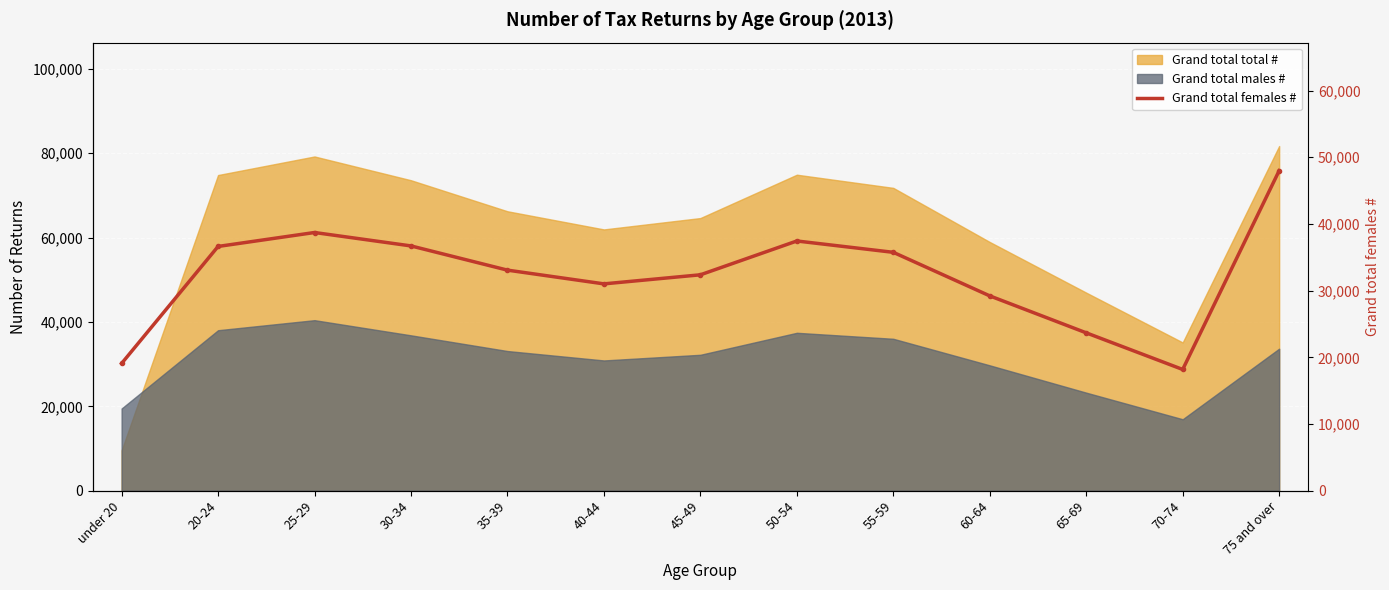

How many data points does each series have?

13